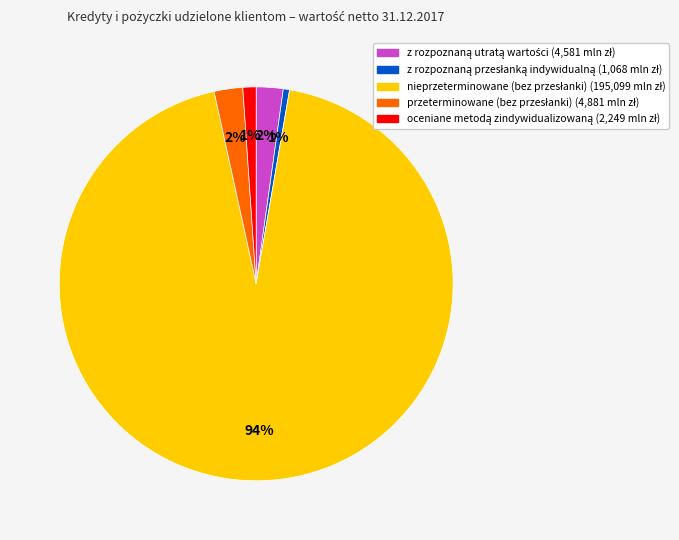

To the nearest percent, what is the difference between the largest and smallest slice percentages?

93%